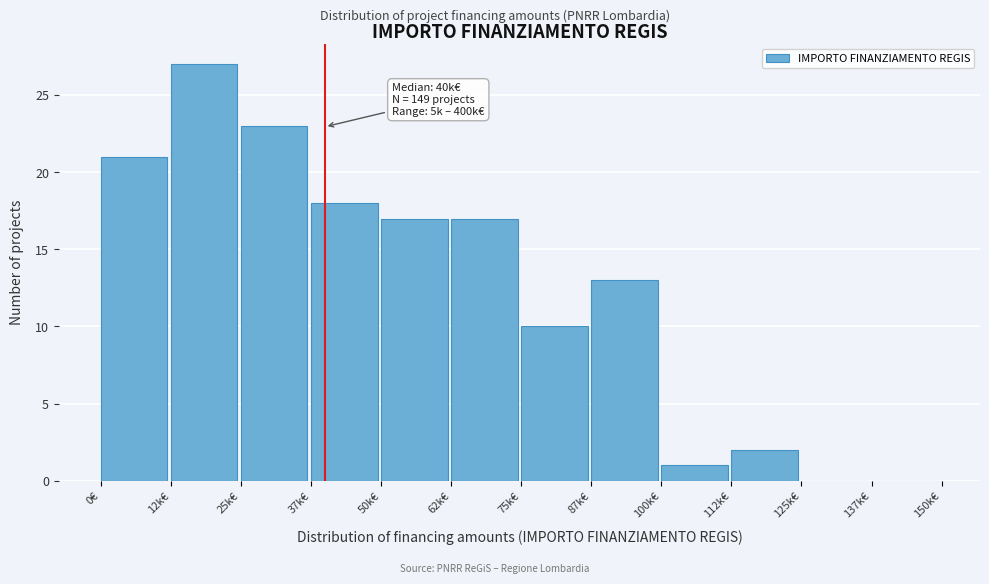

Reading left to right, what are all the values shown in this chart?

0€=21	12k€=27	25k€=23	37k€=18	50k€=17	62k€=17	75k€=10	87k€=13	100k€=1	112k€=2	125k€=0	137k€=0